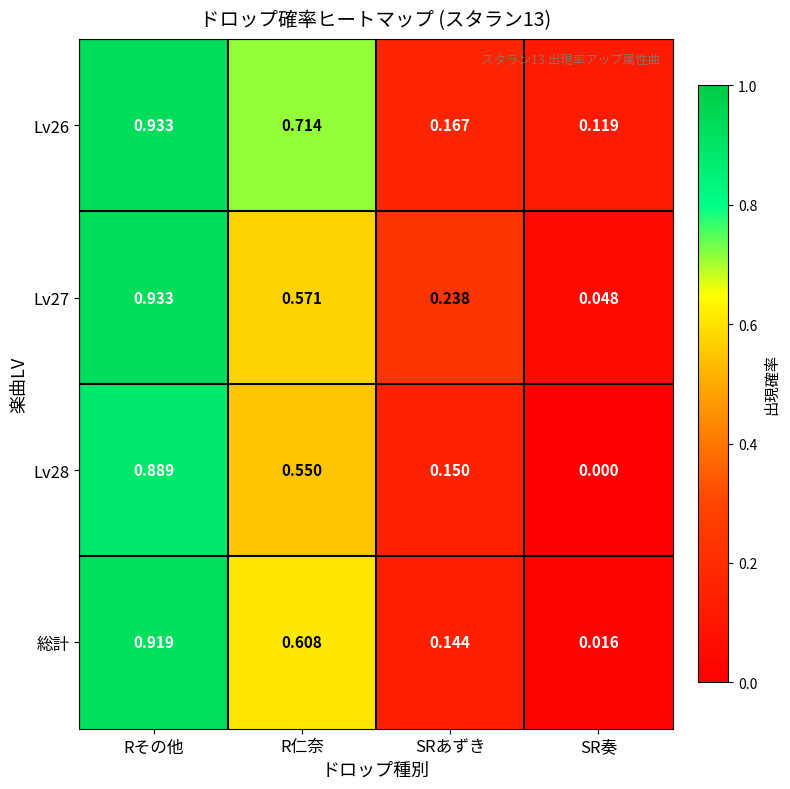

Which label corresponds to the largest value in the chart?

Rその他